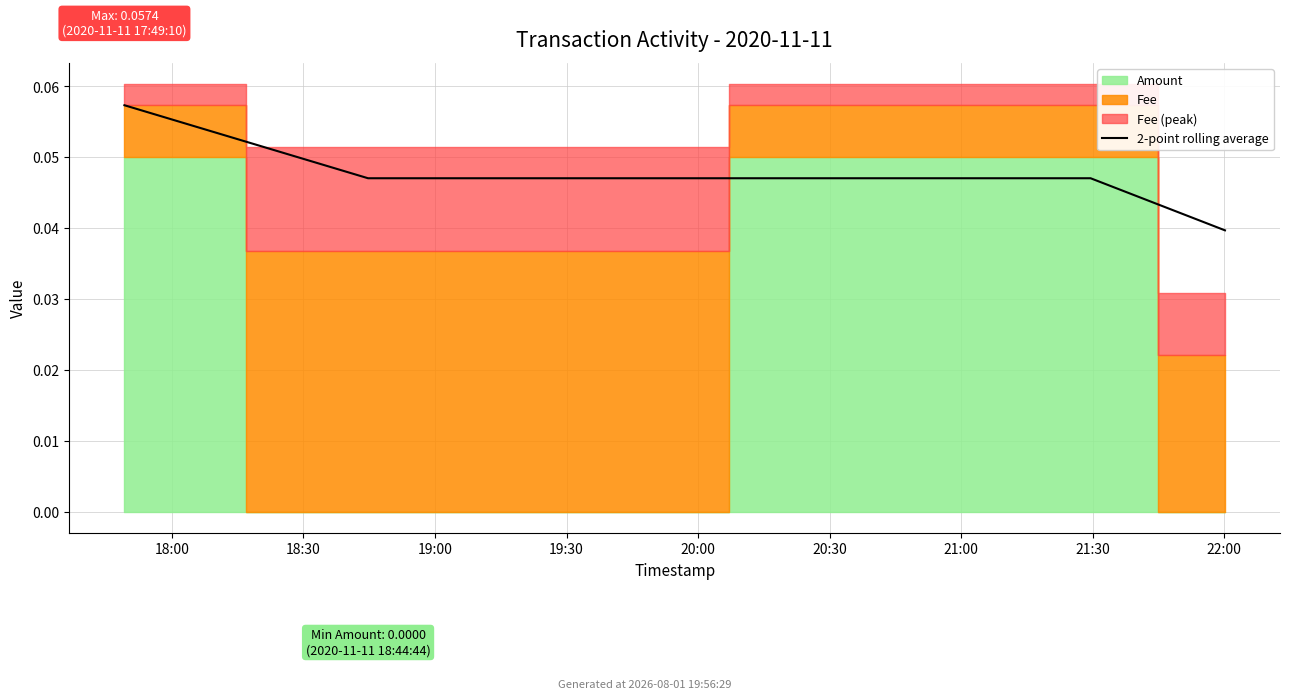

Count the values in the range 0 to 1.

4